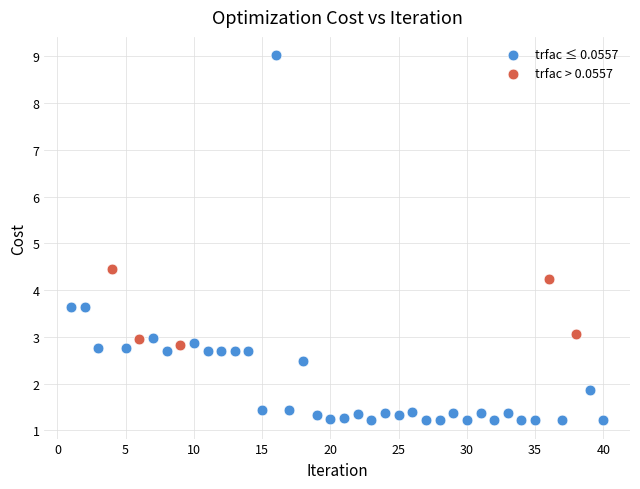

Which series reaches the minimum Y coordinate?

trfac ≤ 0.0557